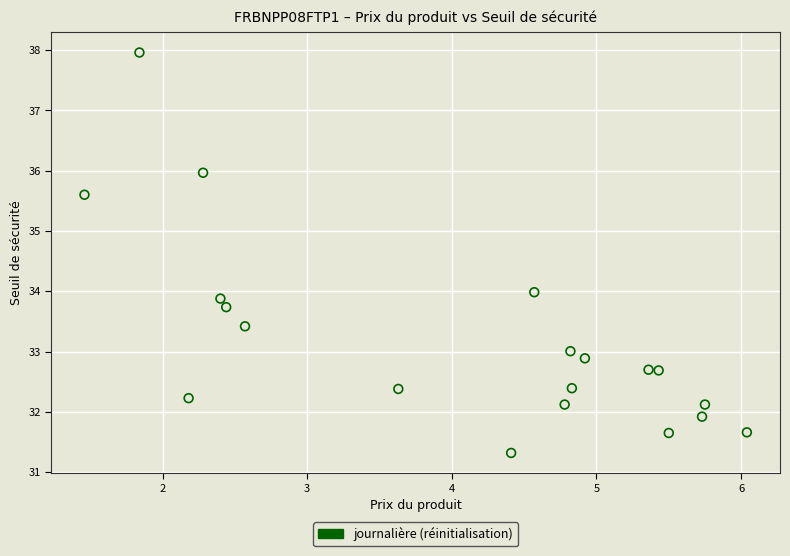

What is the range of X values (max minus min)?

4.6